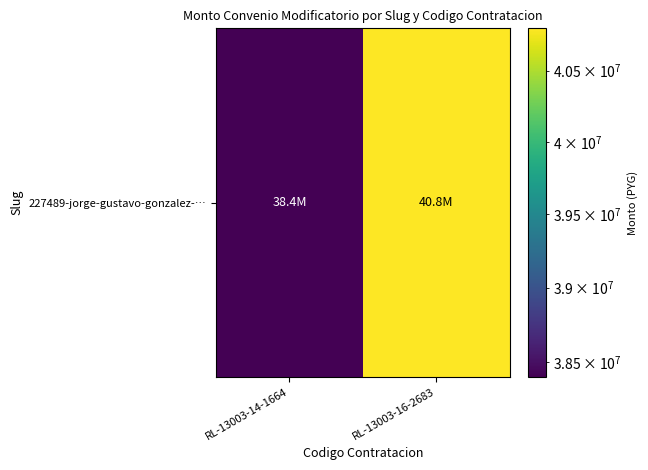

How many distinct data groups are displayed?

1